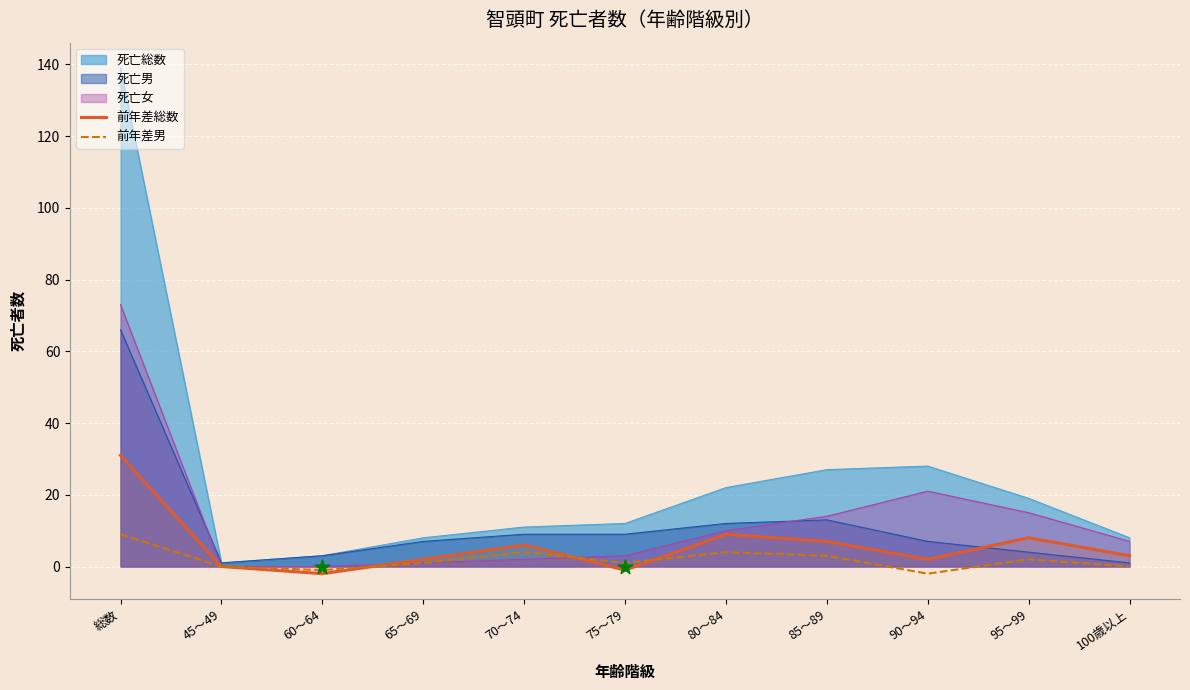

True or false: 前年差総数 has a value of 12 at 85～89.

False